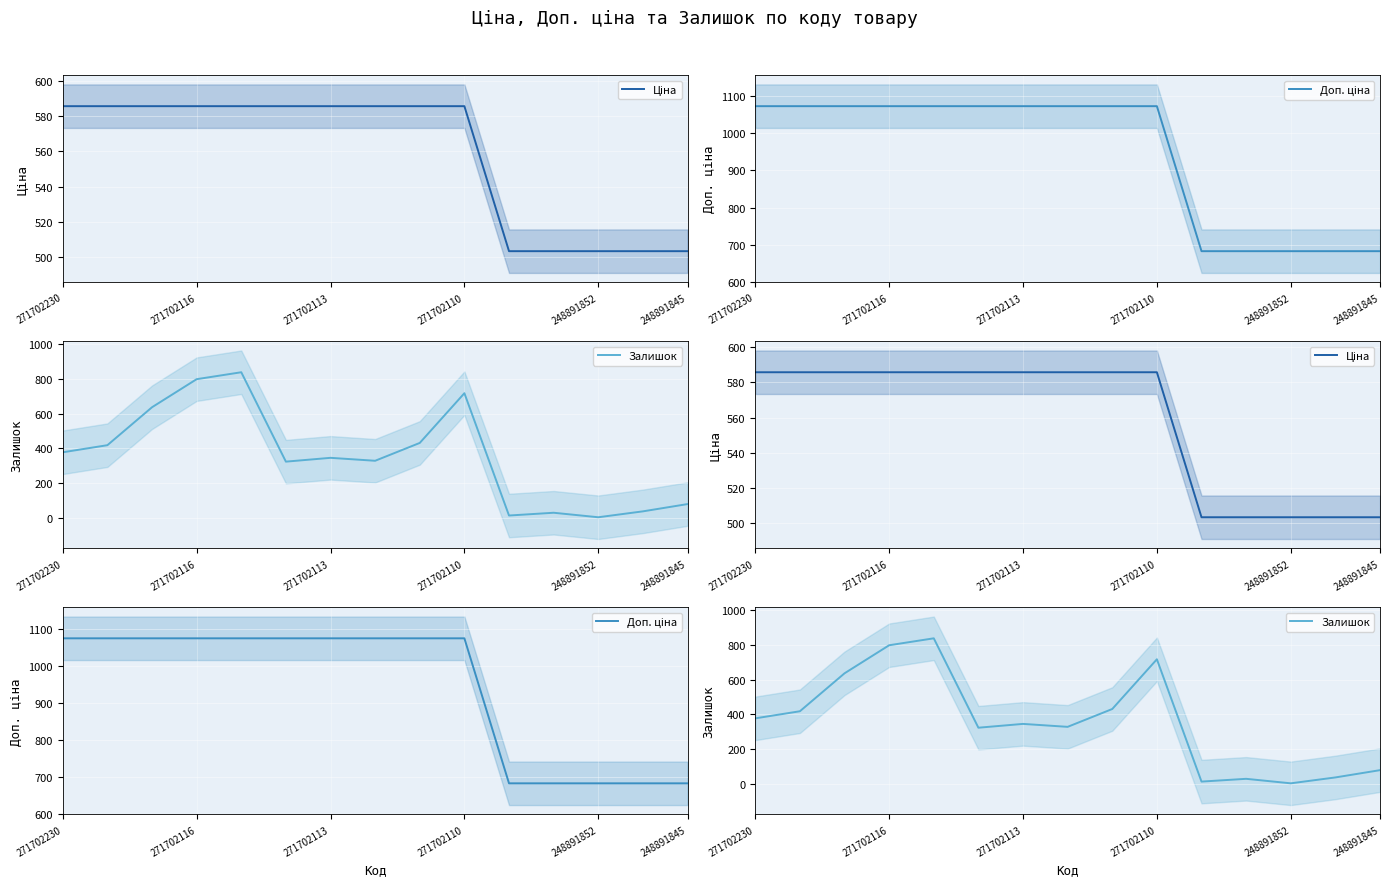

Which label corresponds to the largest value in the chart?

271702230